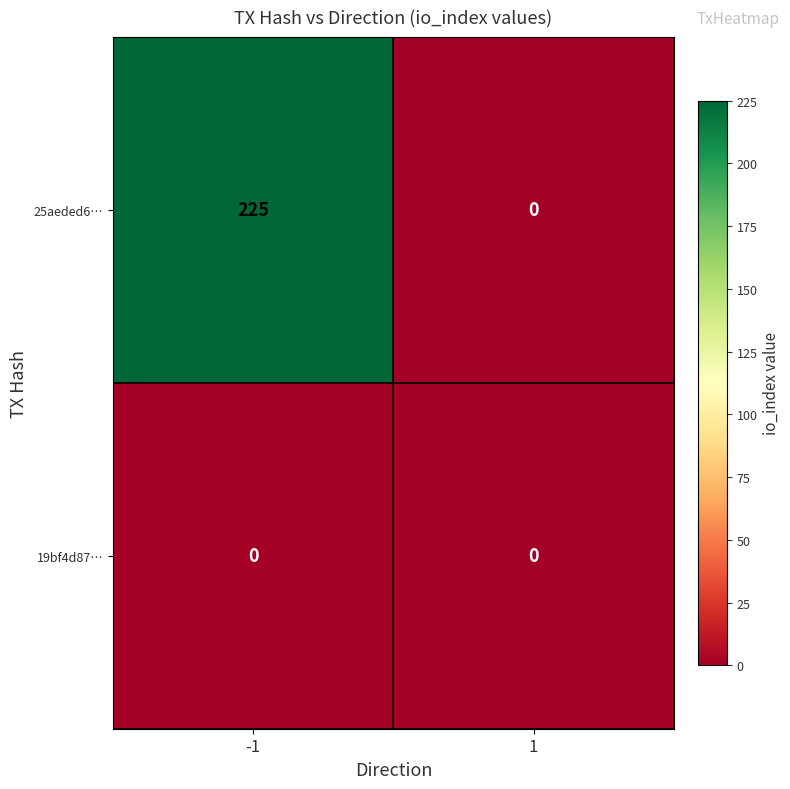

How many values in 25aeded6… are above zero?

1